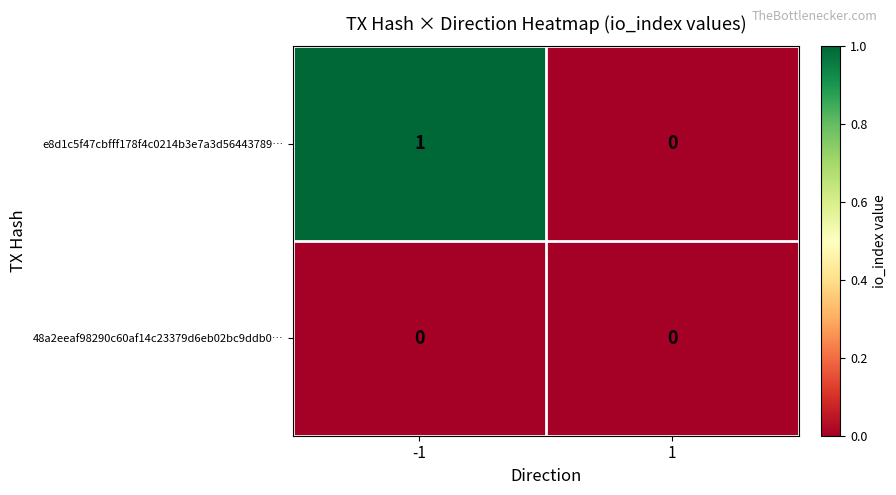

List the series in order of their peak value, highest first.

e8d1c5f47cbfff178f4c0214b3e7a3d56443789…, 48a2eeaf98290c60af14c23379d6eb02bc9ddb0…